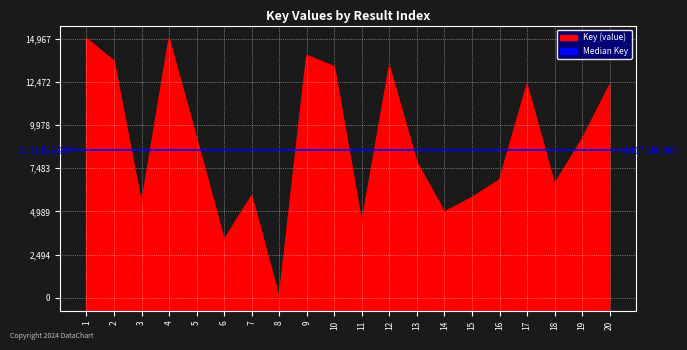

True or false: the data shows 2841938826 at 9.

False